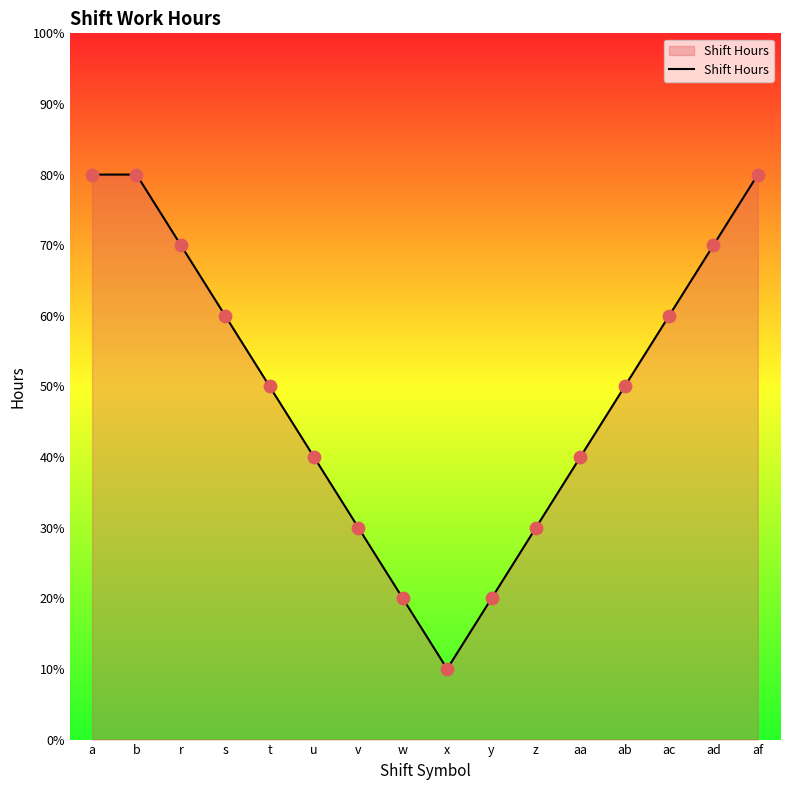

What is the ratio of the value at aa to the value at b?

0.5